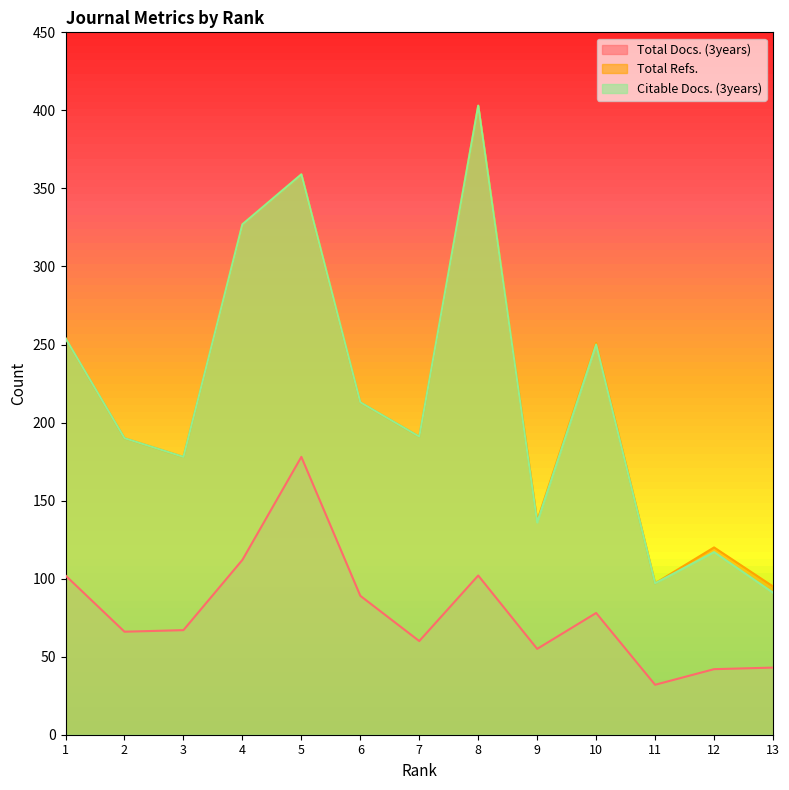

Reading left to right, transcribe all the data shown in this chart.

Total Docs. (3years): 102	66	67	112	178	89	60	102	55	78	32	42	43
Total Refs.: 254	190	178	327	359	213	191	403	137	251	97	120	95
Citable Docs. (3years): 254	190	178	327	359	213	191	403	136	250	97	117	91